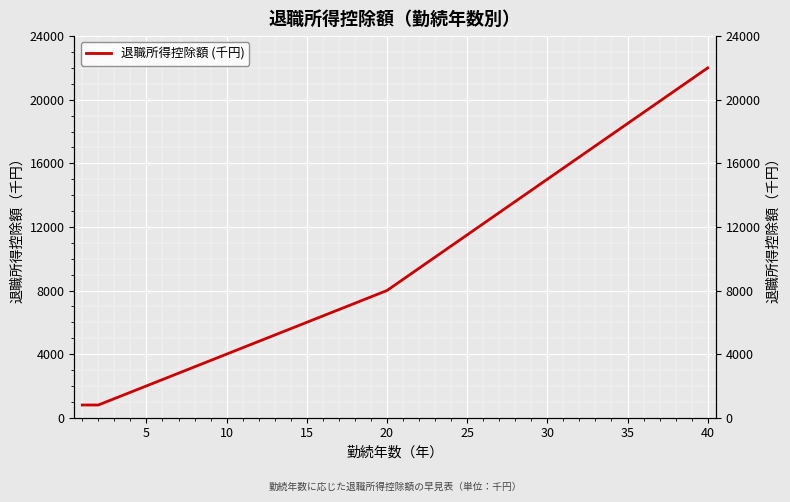

Between 5 and 35, which is larger?

35